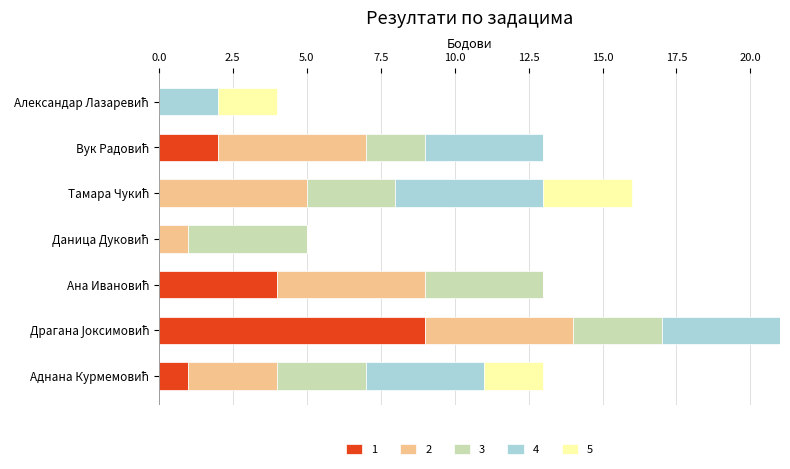

Reading left to right, list all the values displayed in this chart.

1: 1	9	4	0	0	2	0
2: 3	5	5	1	5	5	0
3: 3	3	4	4	3	2	0
4: 4	4	0	0	5	4	2
5: 2	0	0	0	3	0	2